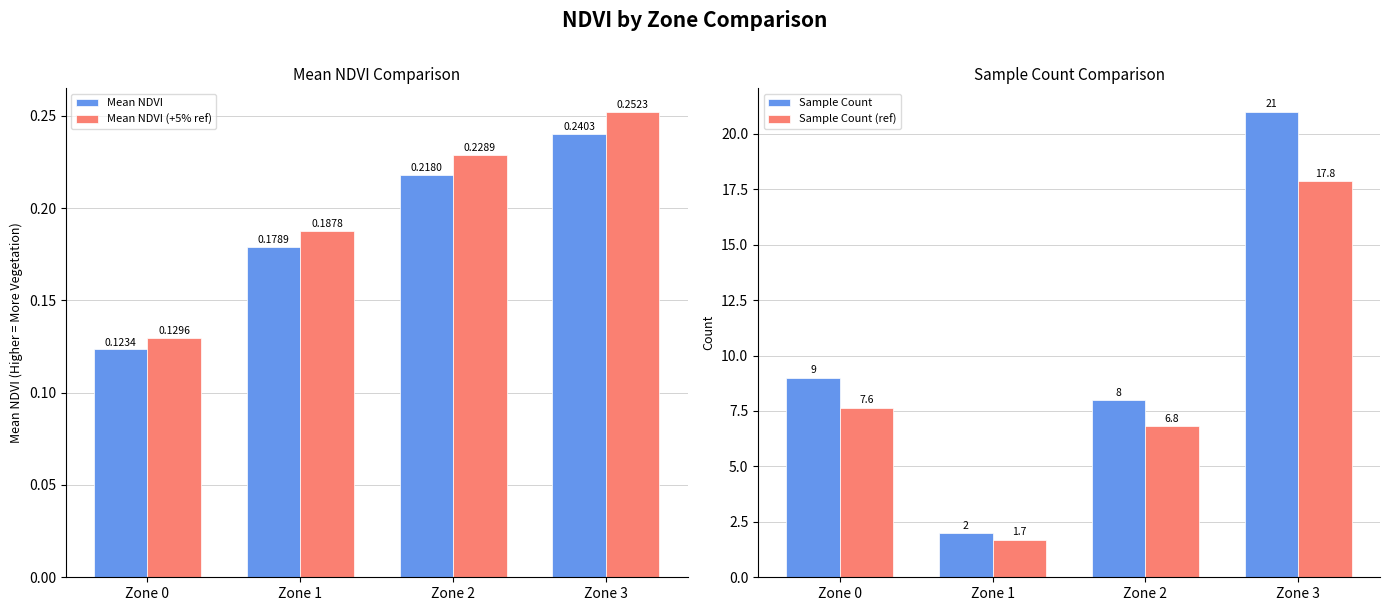

Rank the series at Zone 1 from highest to lowest value.

Sample Count, Sample Count (ref), Mean NDVI (+5% ref), Mean NDVI